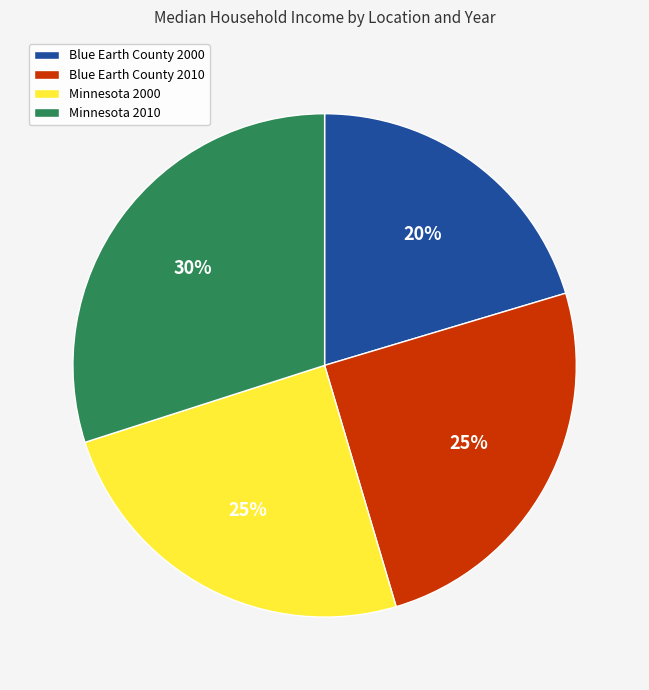

Does Blue Earth County 2010 represent more than half of the total?

No